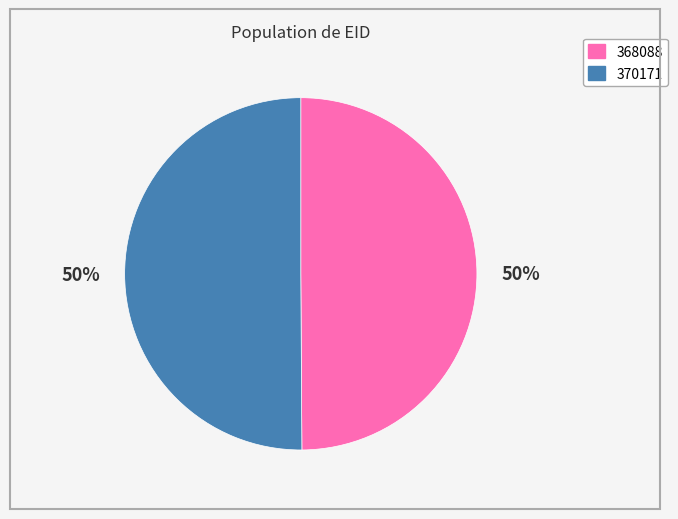

What percentage is the 370171 slice, to the nearest percent?

50%